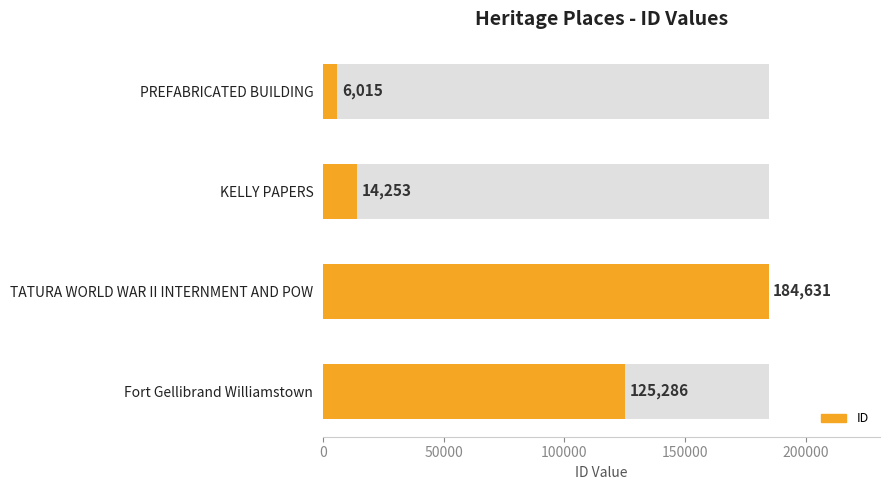

What is the change in value from PREFABRICATED BUILDING to Fort Gellibrand Williamstown?

+119271